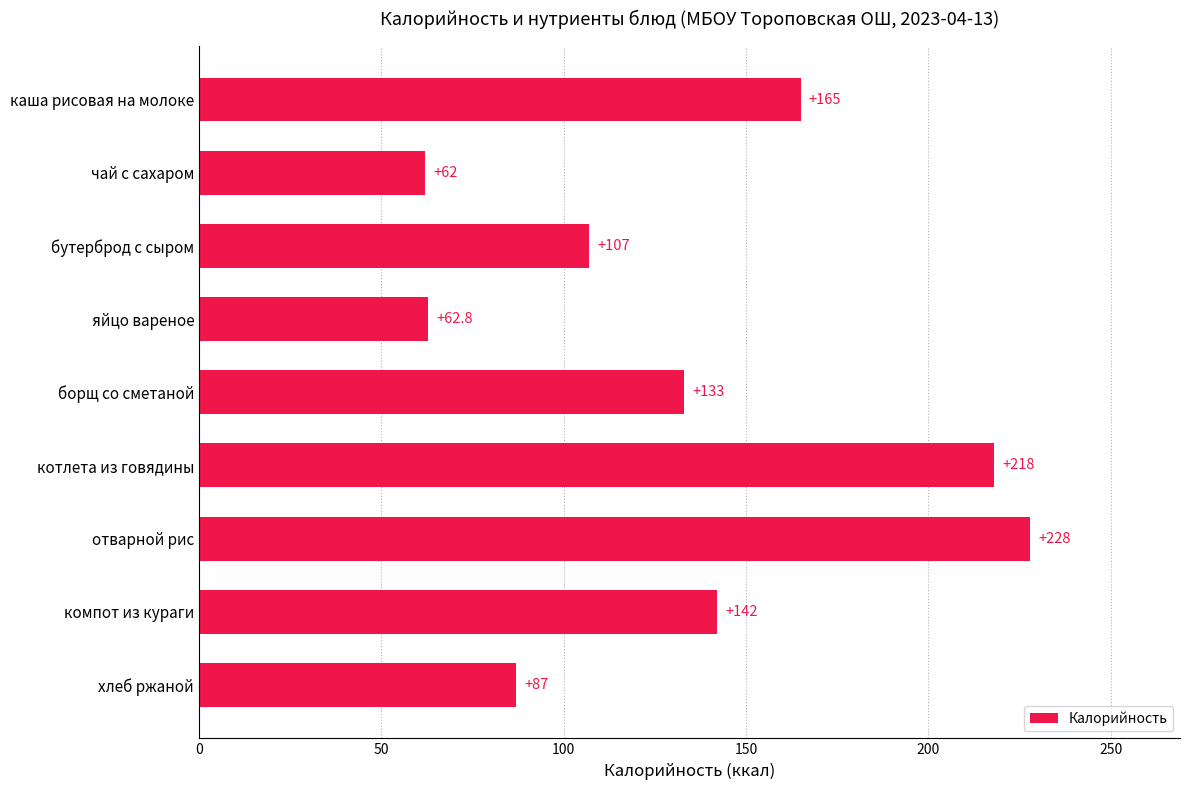

Rank the categories by value from highest to lowest.

отварной рис, котлета из говядины, каша рисовая на молоке, компот из кураги, борщ со сметаной, бутерброд с сыром, хлеб ржаной, яйцо вареное, чай с сахаром